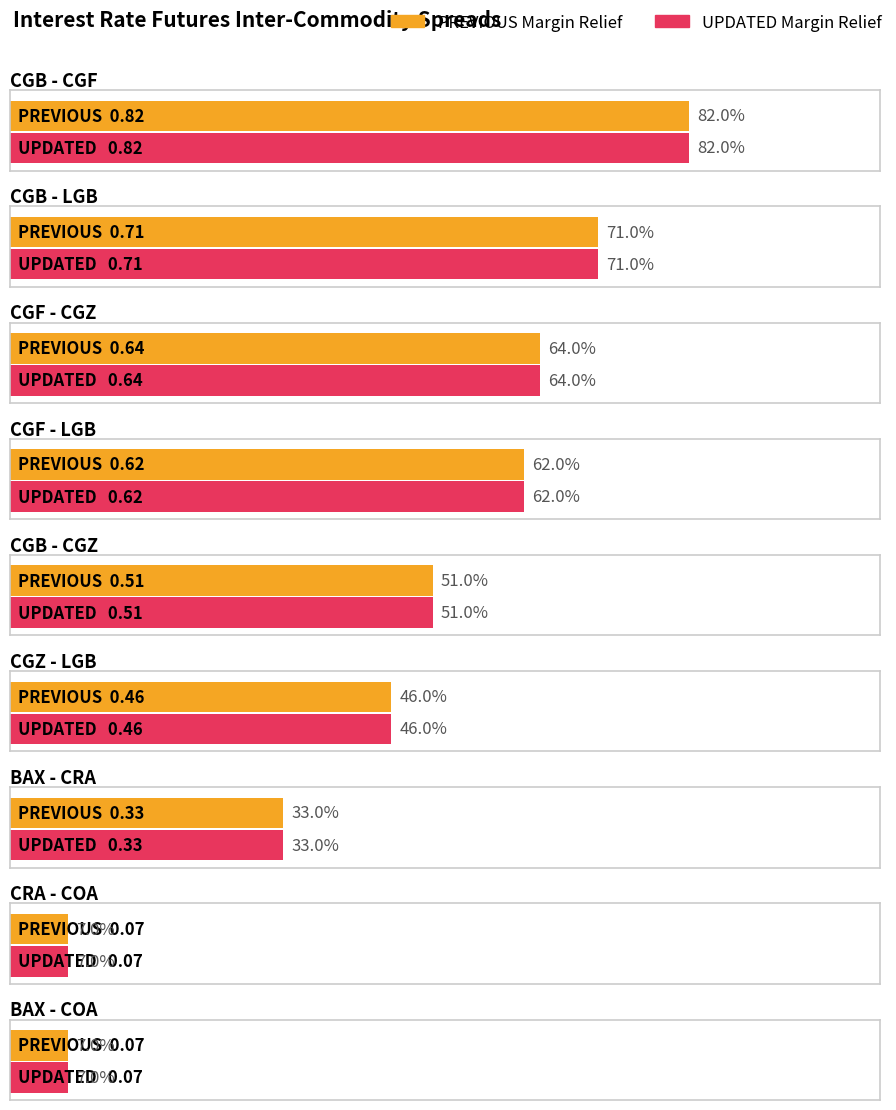

How many bars are there in total?

18